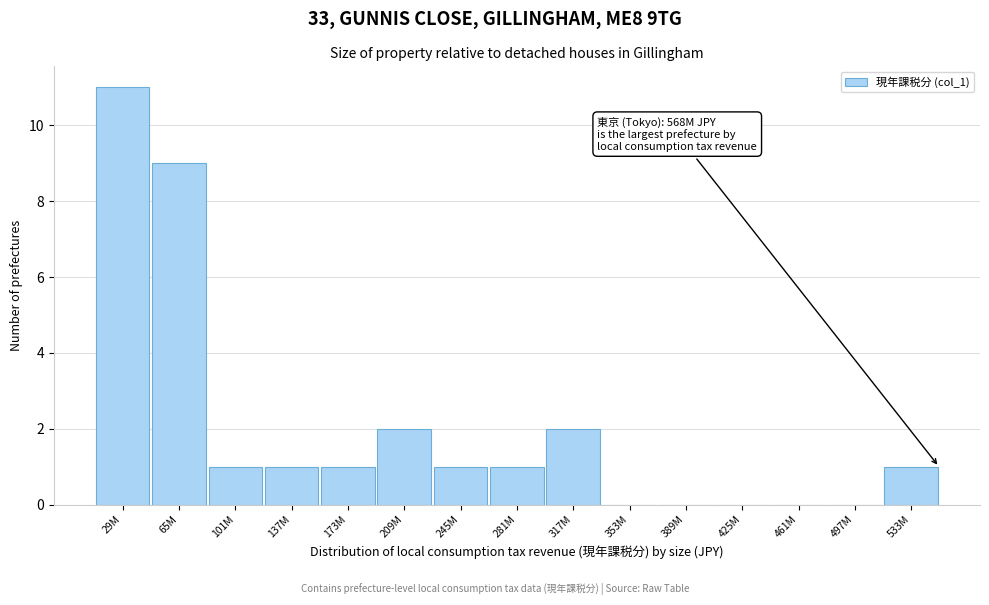

Reading right to left, list all the values displayed in this chart.

533M=1	497M=0	461M=0	425M=0	389M=0	353M=0	317M=2	281M=1	245M=1	209M=2	173M=1	137M=1	101M=1	65M=9	29M=11